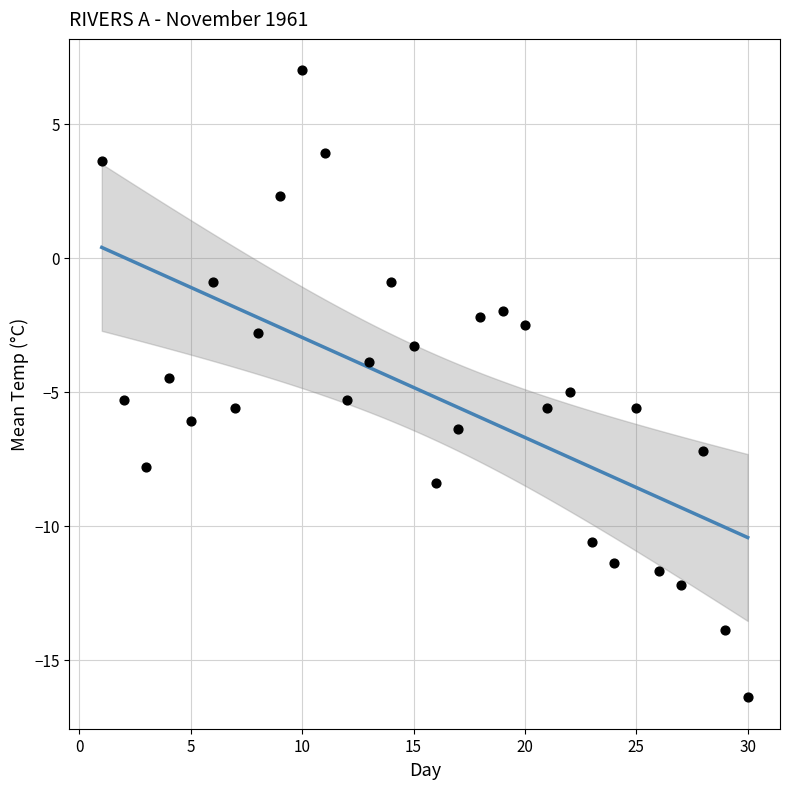

What is the range of Y values (max minus min)?

23.4